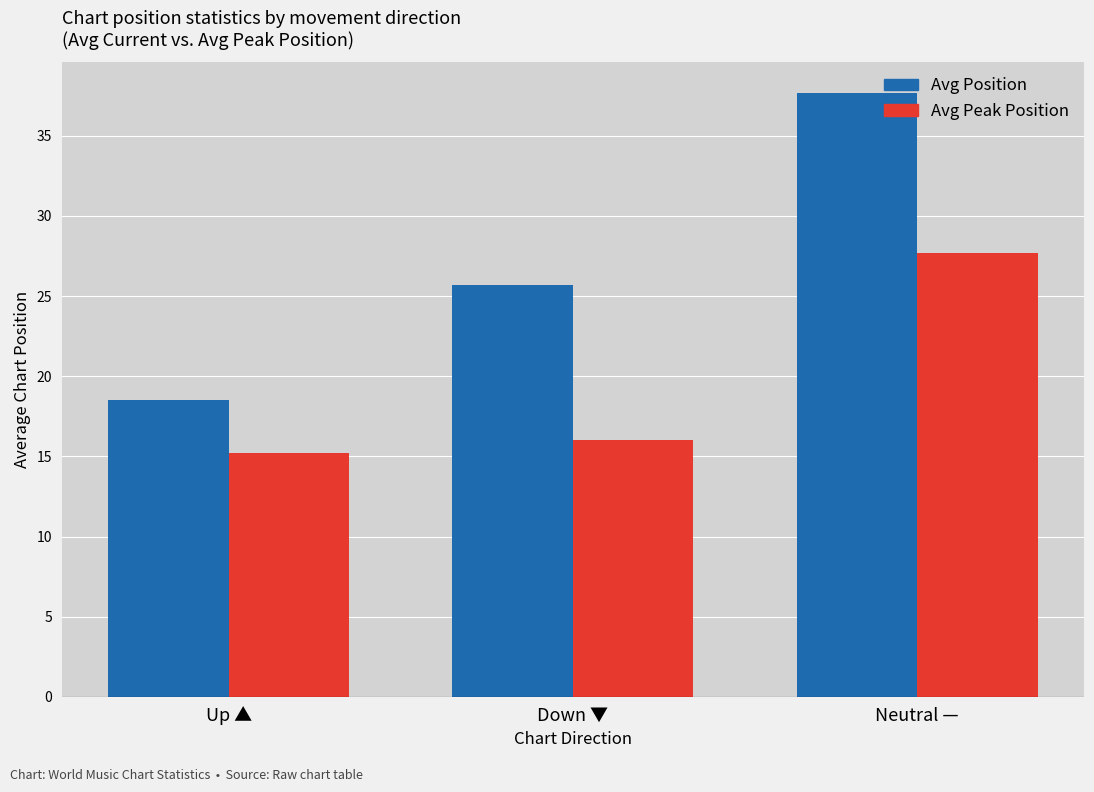

Reading left to right, what are all the values shown in this chart?

Avg Position: Up ▲=18.5	Down ▼=25.7	Neutral —=37.7
Avg Peak Position: Up ▲=15.2	Down ▼=16.0	Neutral —=27.7